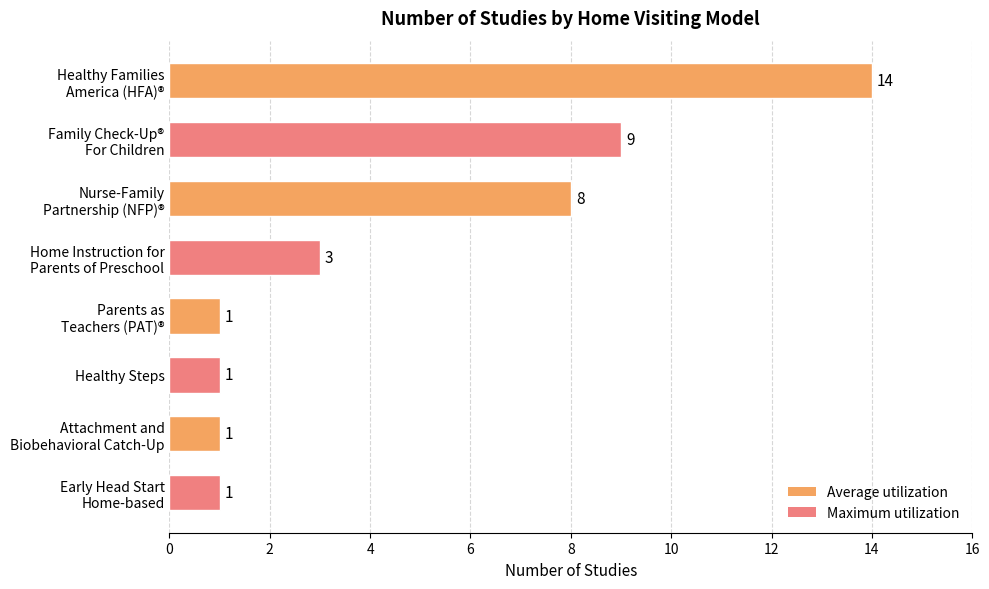

What is the value of the 5th bar from the top?

1